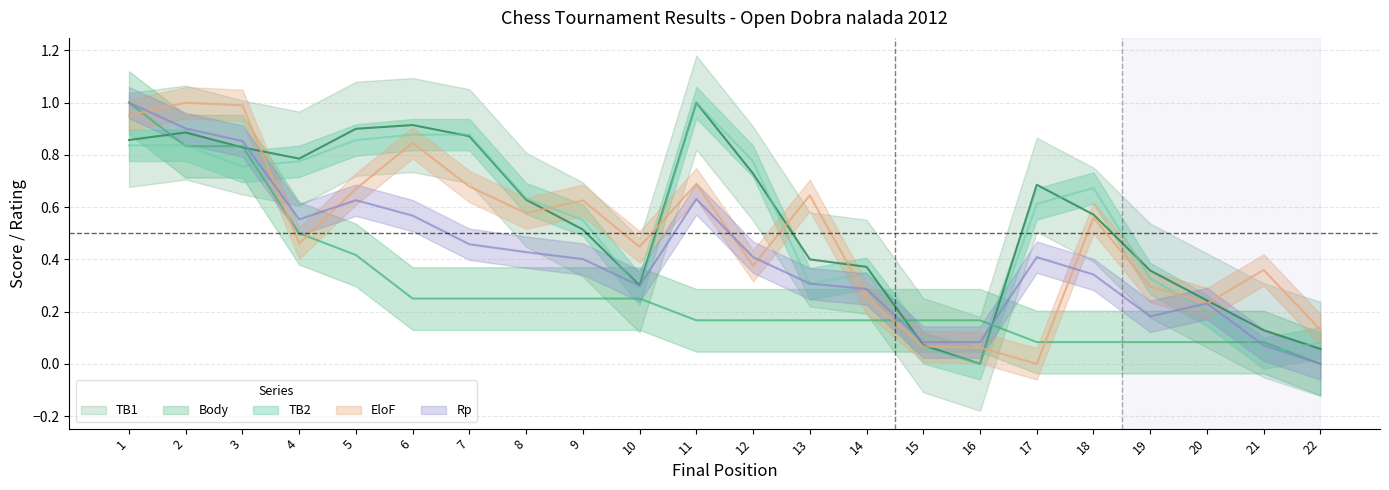

What is the difference between the maximum and minimum values in the EloF series?

1.0